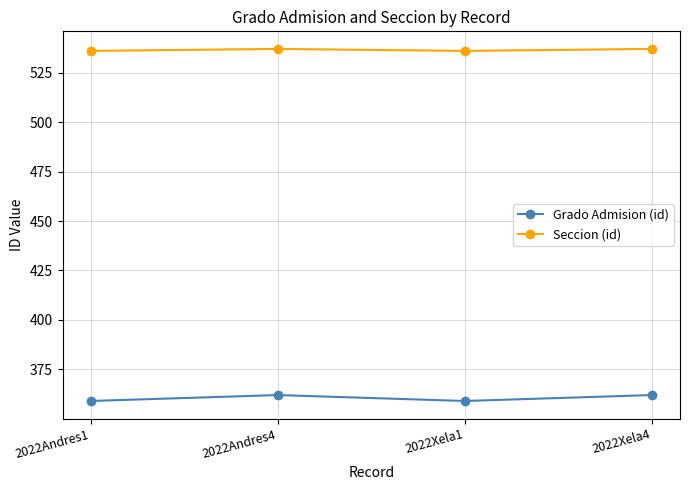

In Grado Admision (id), how many points are higher than both neighbors (excluding endpoints)?

1